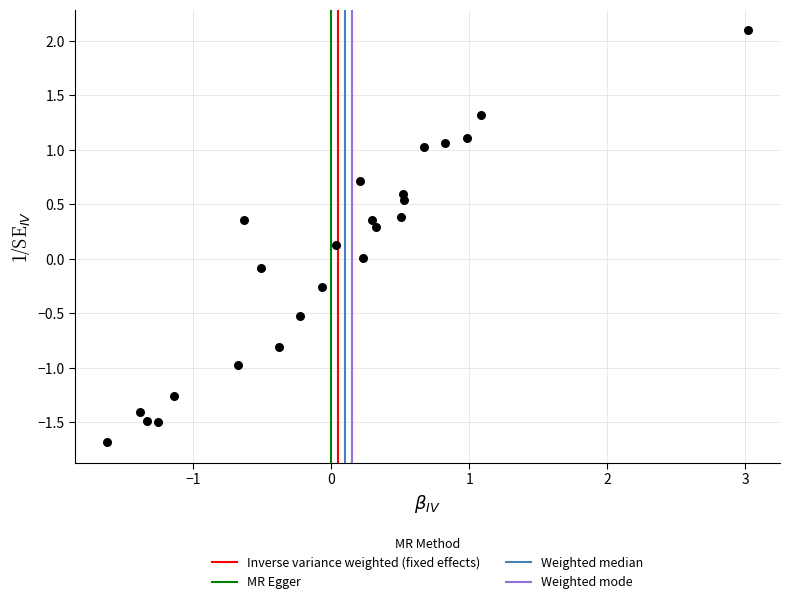

What is the range of Y values (max minus min)?

3.8